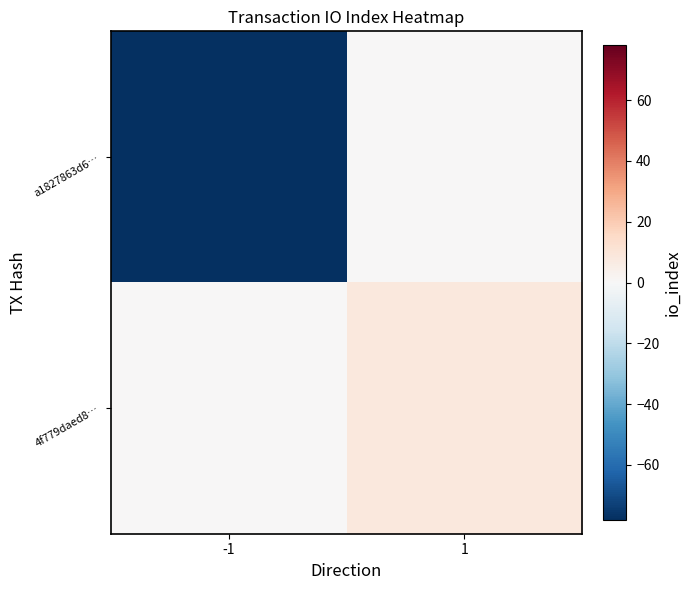

At how many categories does at least one series exceed 0?

1